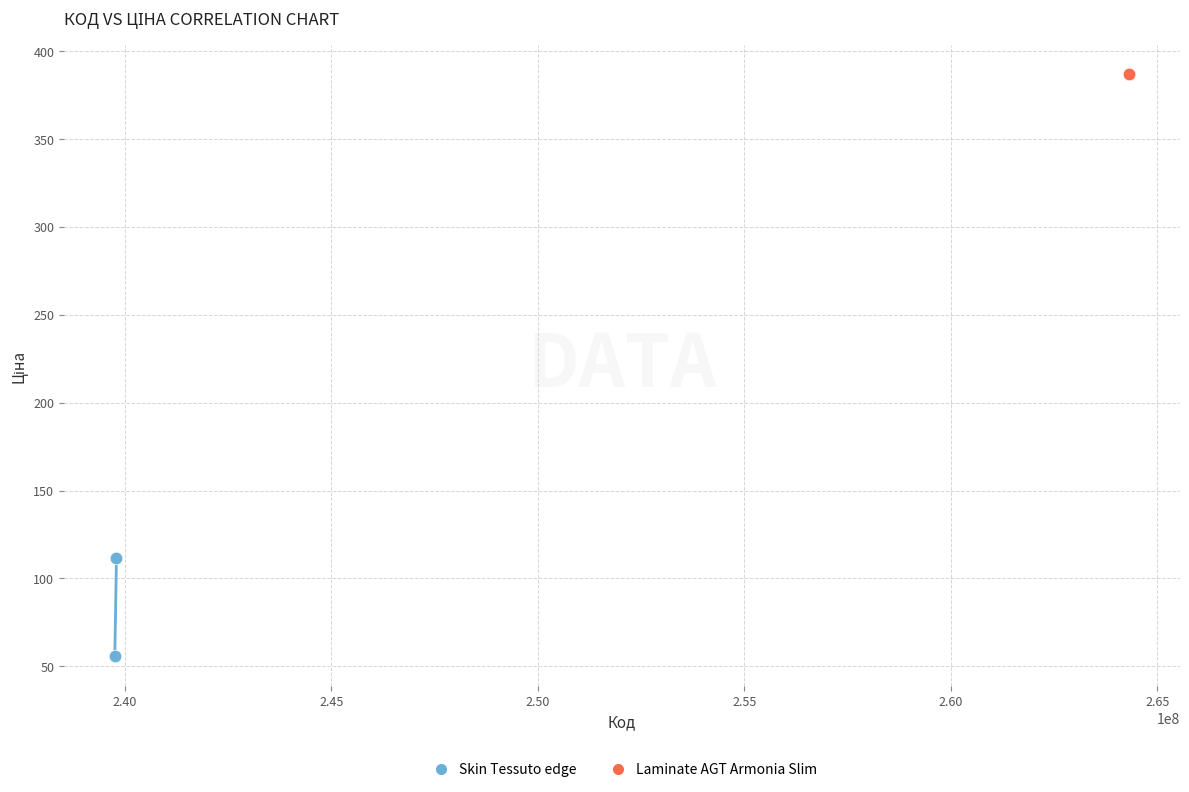

Which series reaches the minimum Y coordinate?

Skin Tessuto edge